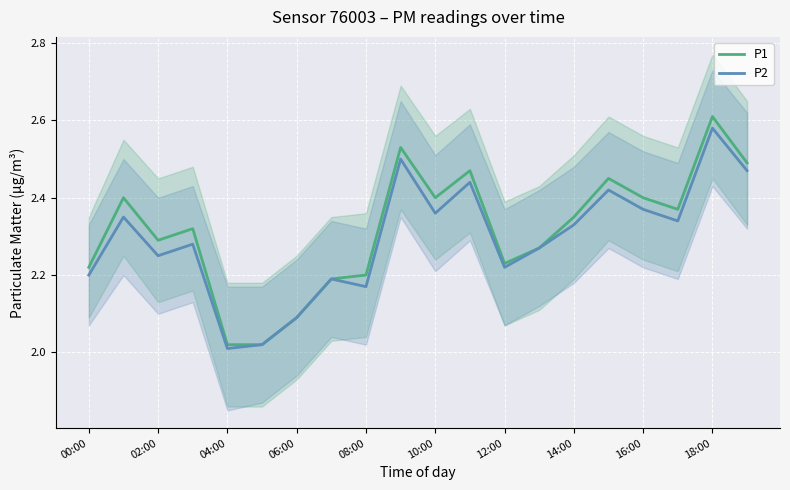

What is the approximate value of P1 at 00:00?

2.2